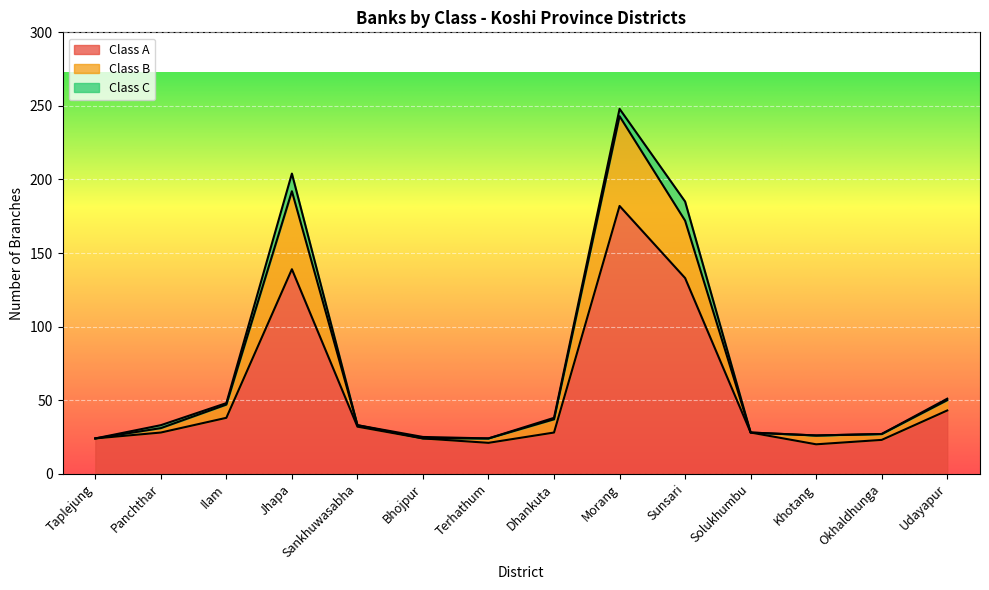

At how many categories does at least one series exceed 122?

3